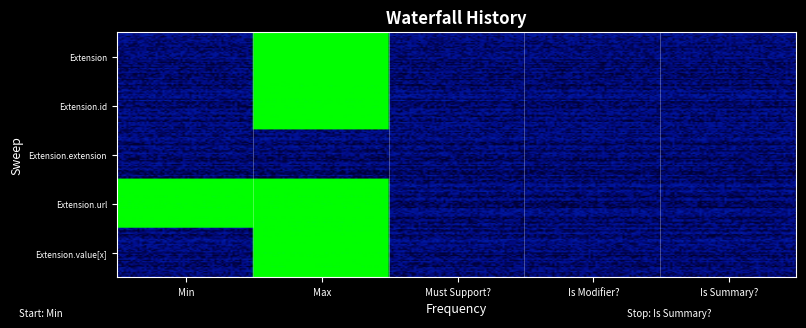

What is the difference between the maximum and second lowest values in the Extension.id series?

1